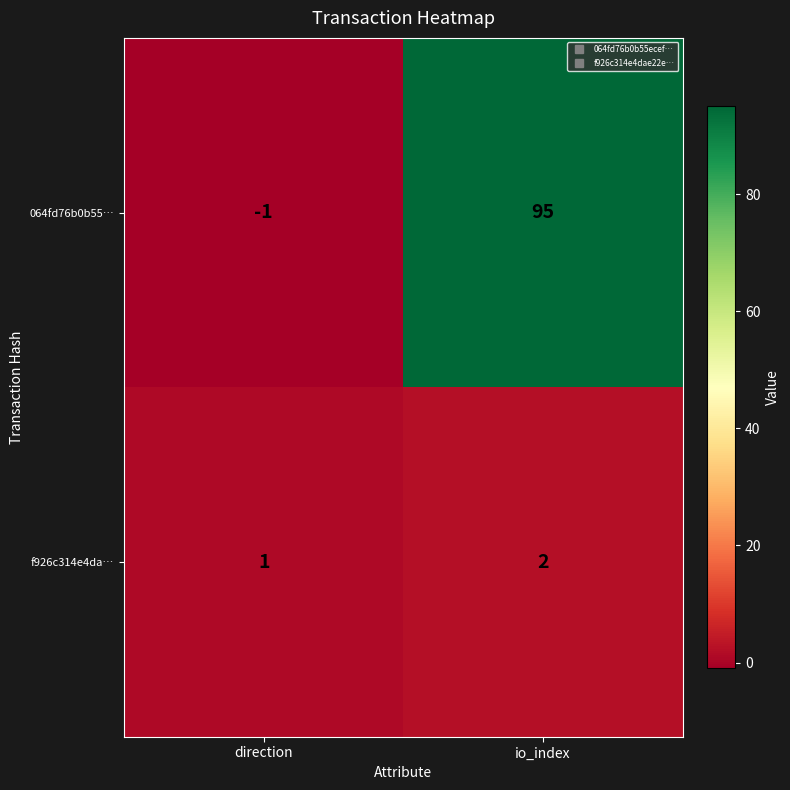

List the series in order of their peak value, lowest first.

f926c314e4da…, 064fd76b0b55…